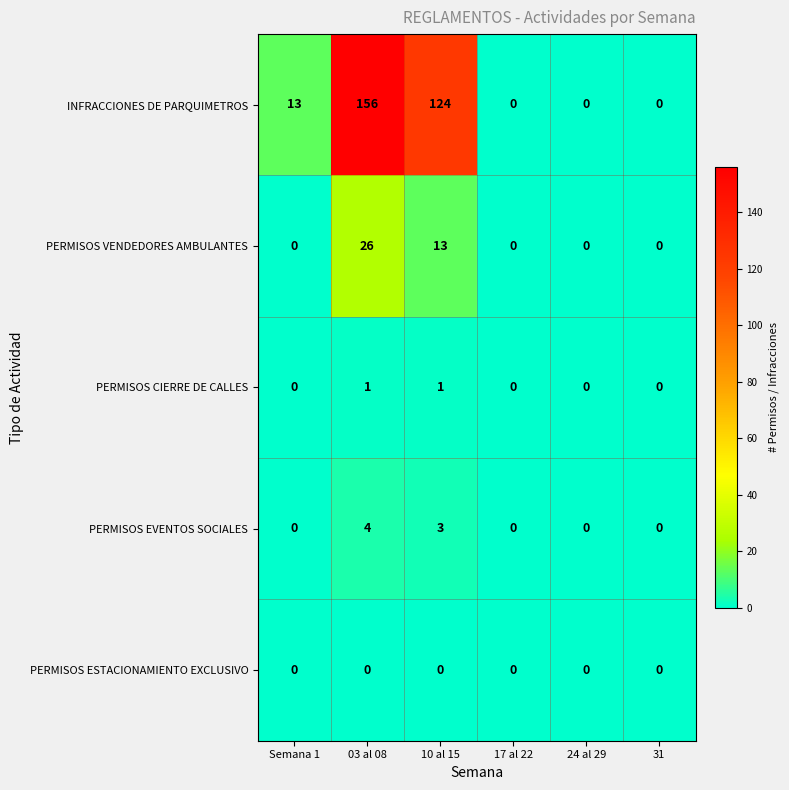

List the series in order of their peak value, highest first.

INFRACCIONES DE PARQUIMETROS, PERMISOS VENDEDORES AMBULANTES, PERMISOS EVENTOS SOCIALES, PERMISOS CIERRE DE CALLES, PERMISOS ESTACIONAMIENTO EXCLUSIVO